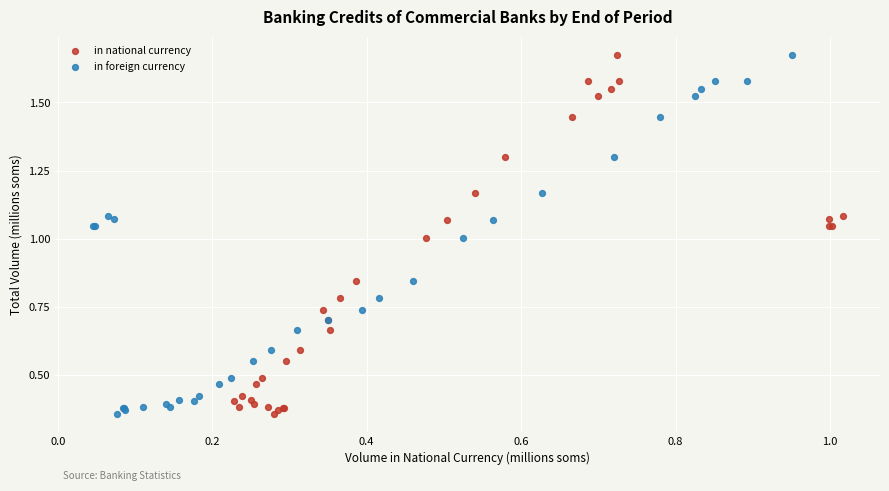

What are all the series names shown in the legend?

in national currency, in foreign currency